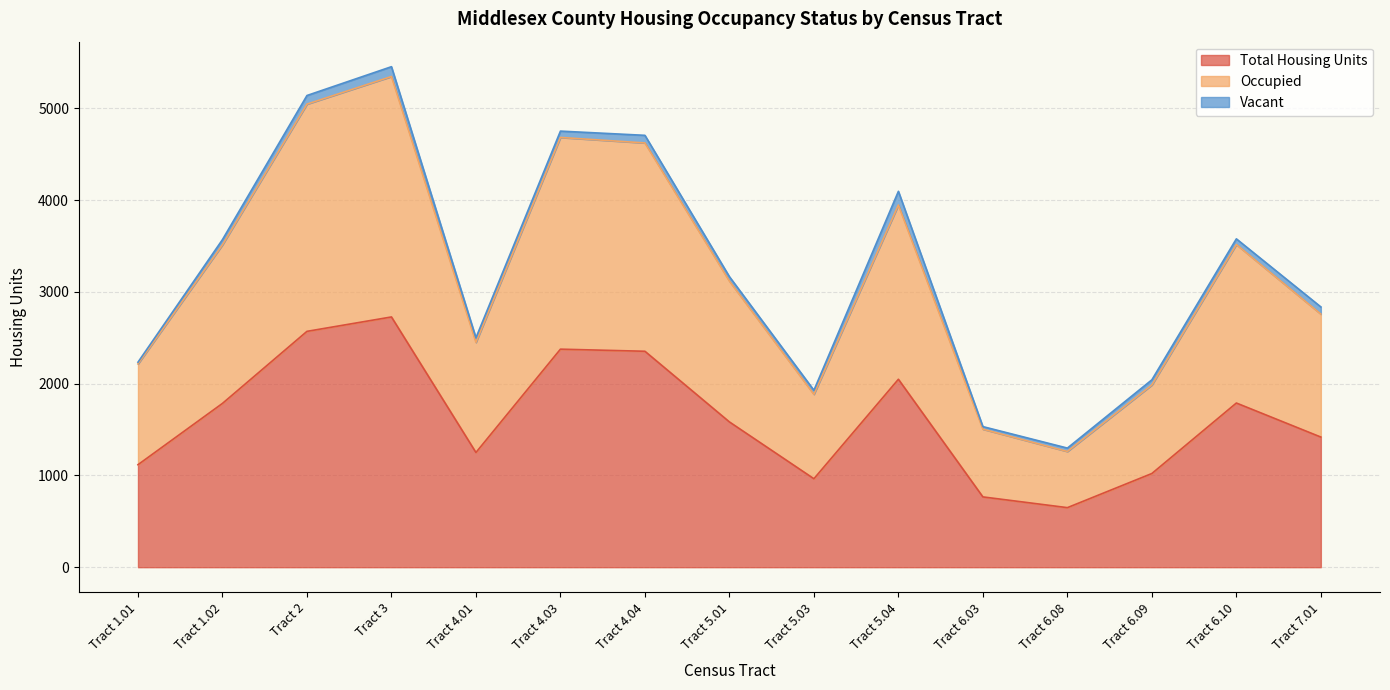

At which label does Total Housing Units reach its peak?

Tract 3